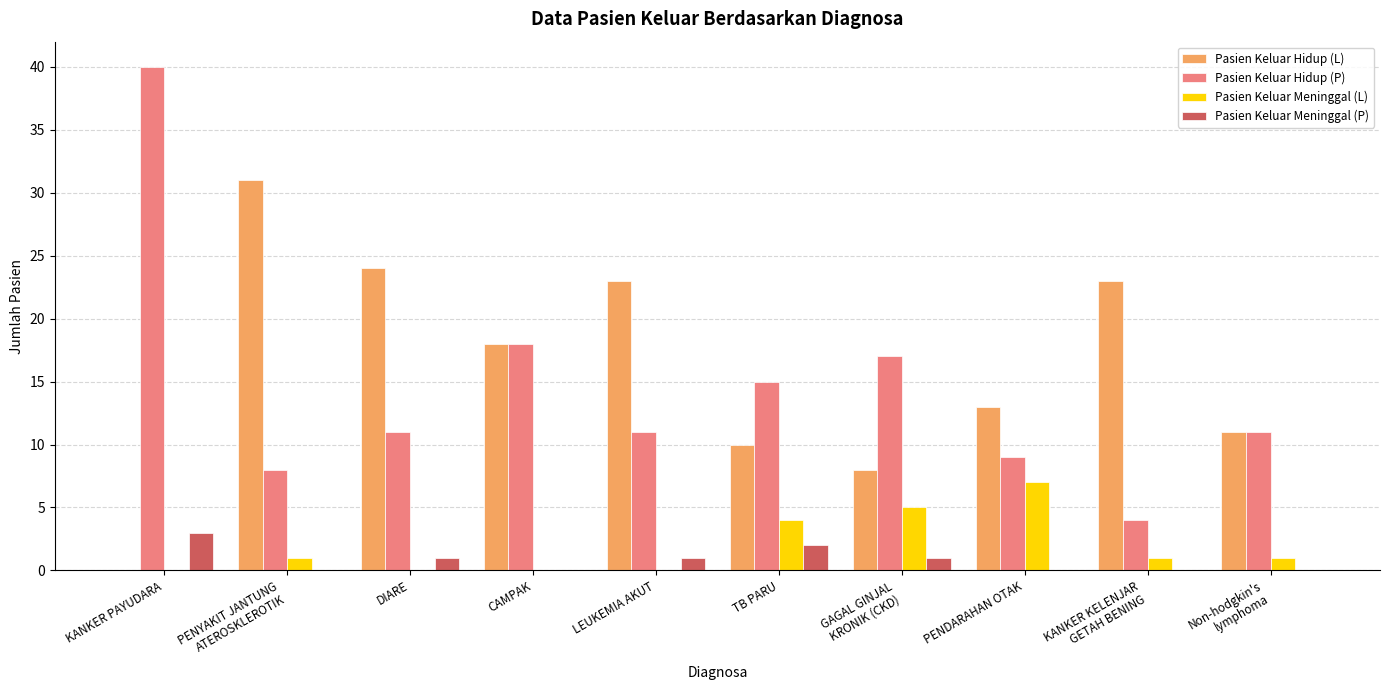

Reading left to right, extract all data points from this chart.

Pasien Keluar Hidup (L): KANKER PAYUDARA=0	PENYAKIT JANTUNG
ATEROSKLEROTIK=31	DIARE=24	CAMPAK=18	LEUKEMIA AKUT=23	TB PARU=10	GAGAL GINJAL
KRONIK (CKD)=8	PENDARAHAN OTAK=13	KANKER KELENJAR
GETAH BENING=23	Non-hodgkin's
lymphoma=11
Pasien Keluar Hidup (P): KANKER PAYUDARA=40	PENYAKIT JANTUNG
ATEROSKLEROTIK=8	DIARE=11	CAMPAK=18	LEUKEMIA AKUT=11	TB PARU=15	GAGAL GINJAL
KRONIK (CKD)=17	PENDARAHAN OTAK=9	KANKER KELENJAR
GETAH BENING=4	Non-hodgkin's
lymphoma=11
Pasien Keluar Meninggal (L): KANKER PAYUDARA=0	PENYAKIT JANTUNG
ATEROSKLEROTIK=1	DIARE=0	CAMPAK=0	LEUKEMIA AKUT=0	TB PARU=4	GAGAL GINJAL
KRONIK (CKD)=5	PENDARAHAN OTAK=7	KANKER KELENJAR
GETAH BENING=1	Non-hodgkin's
lymphoma=1
Pasien Keluar Meninggal (P): KANKER PAYUDARA=3	PENYAKIT JANTUNG
ATEROSKLEROTIK=0	DIARE=1	CAMPAK=0	LEUKEMIA AKUT=1	TB PARU=2	GAGAL GINJAL
KRONIK (CKD)=1	PENDARAHAN OTAK=0	KANKER KELENJAR
GETAH BENING=0	Non-hodgkin's
lymphoma=0